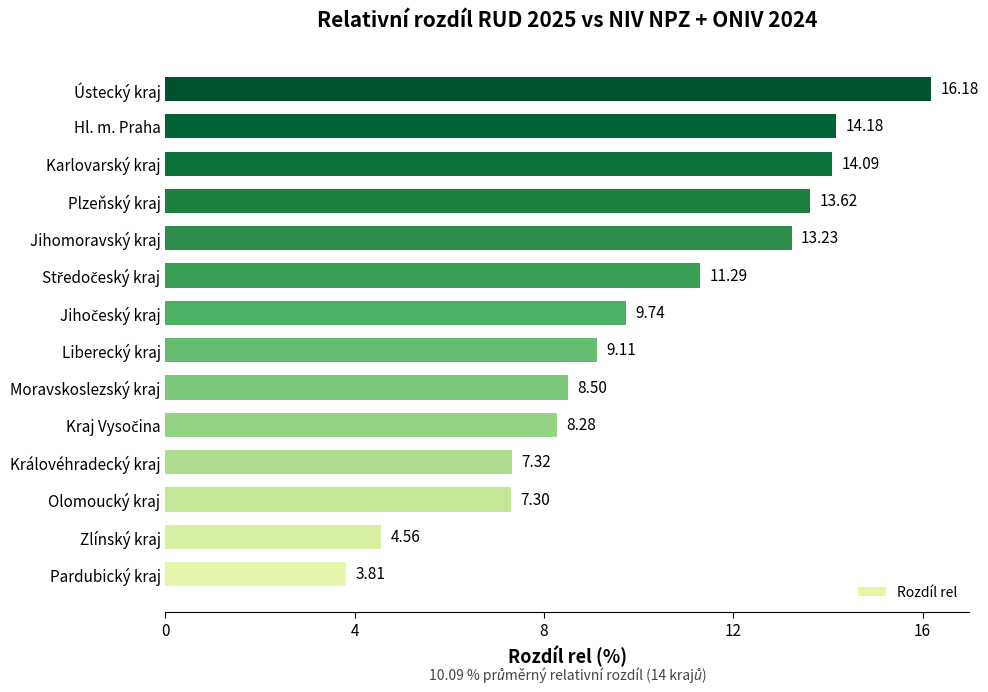

What is the difference between the values at Olomoucký kraj and Hl. m. Praha?

6.9